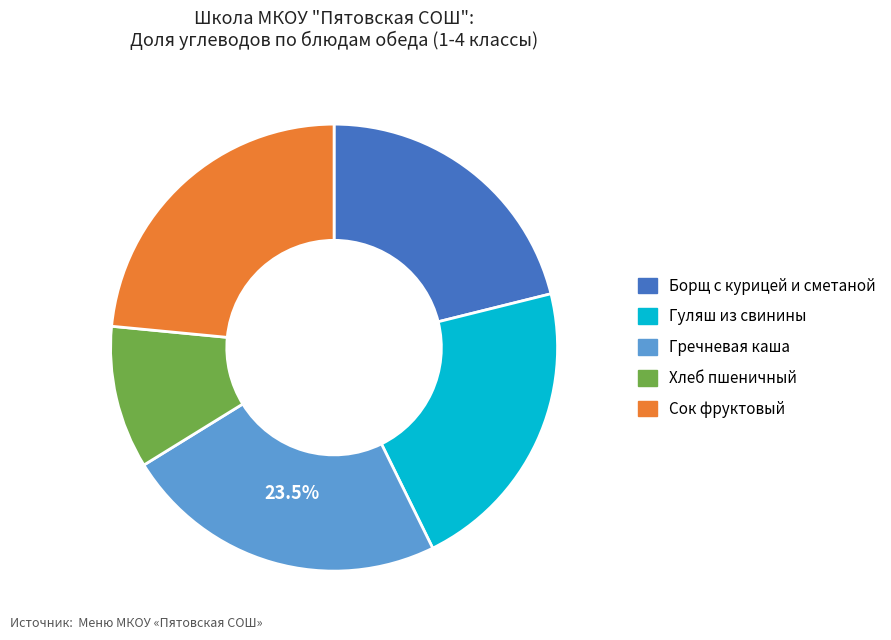

What is the smallest slice in the pie chart?

Хлеб пшеничный